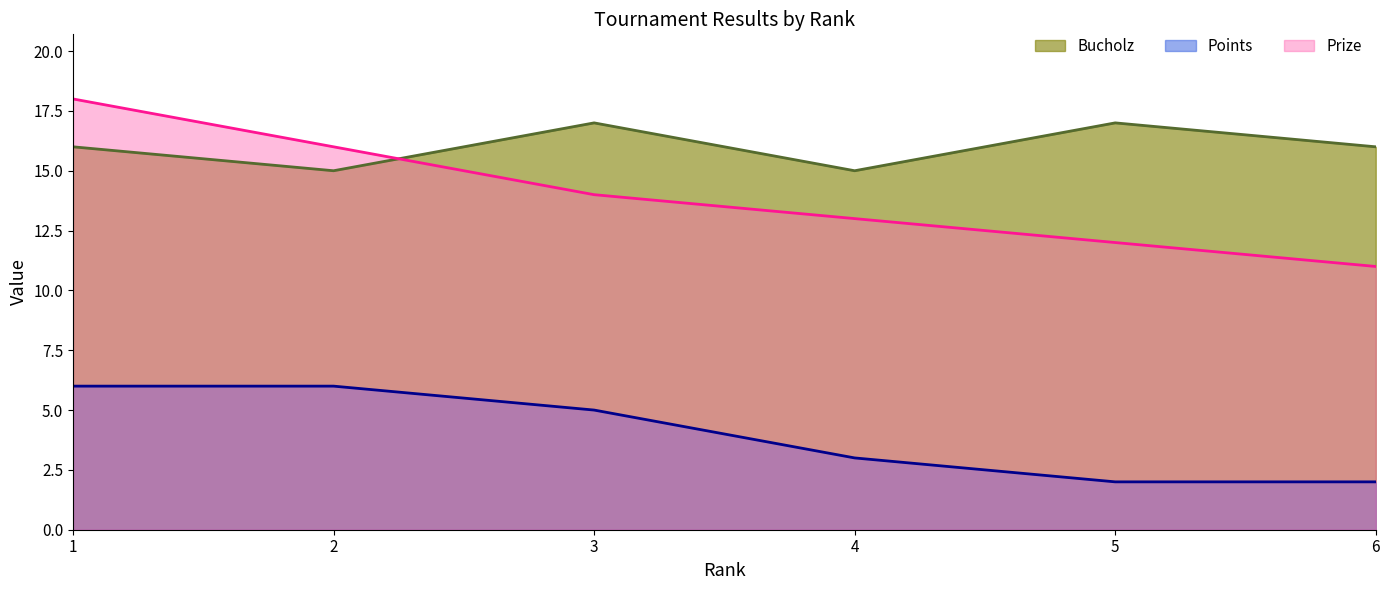

True or false: Bucholz and Points intersect in this chart.

False